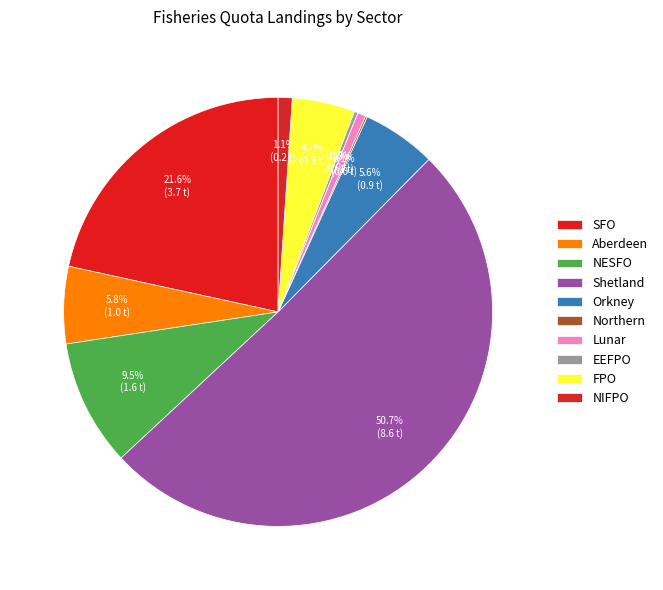

Which slice is the smallest?

Northern